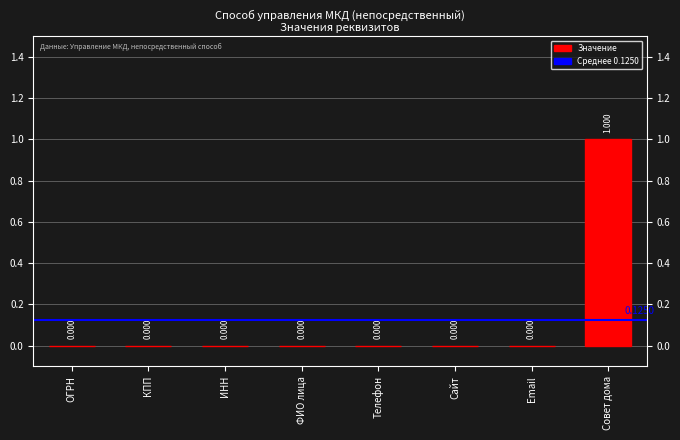

What is the difference between the maximum and second lowest values?

1